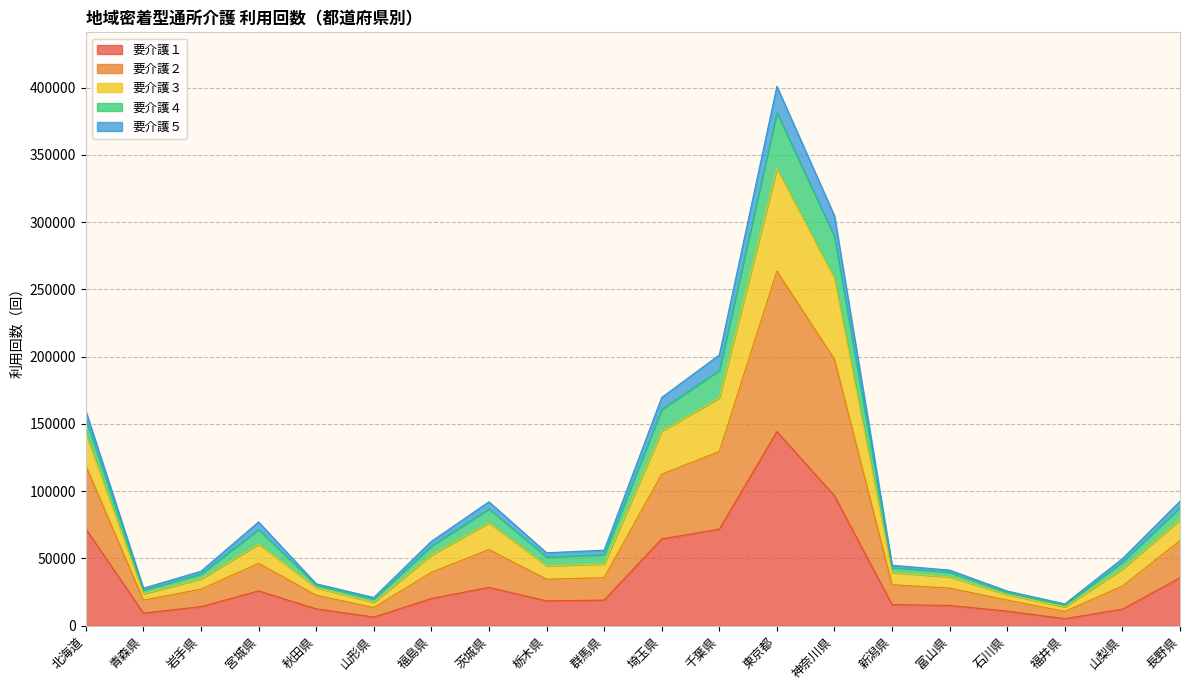

The 要介護１ series shows 12318 at 山梨県. True or false?

True